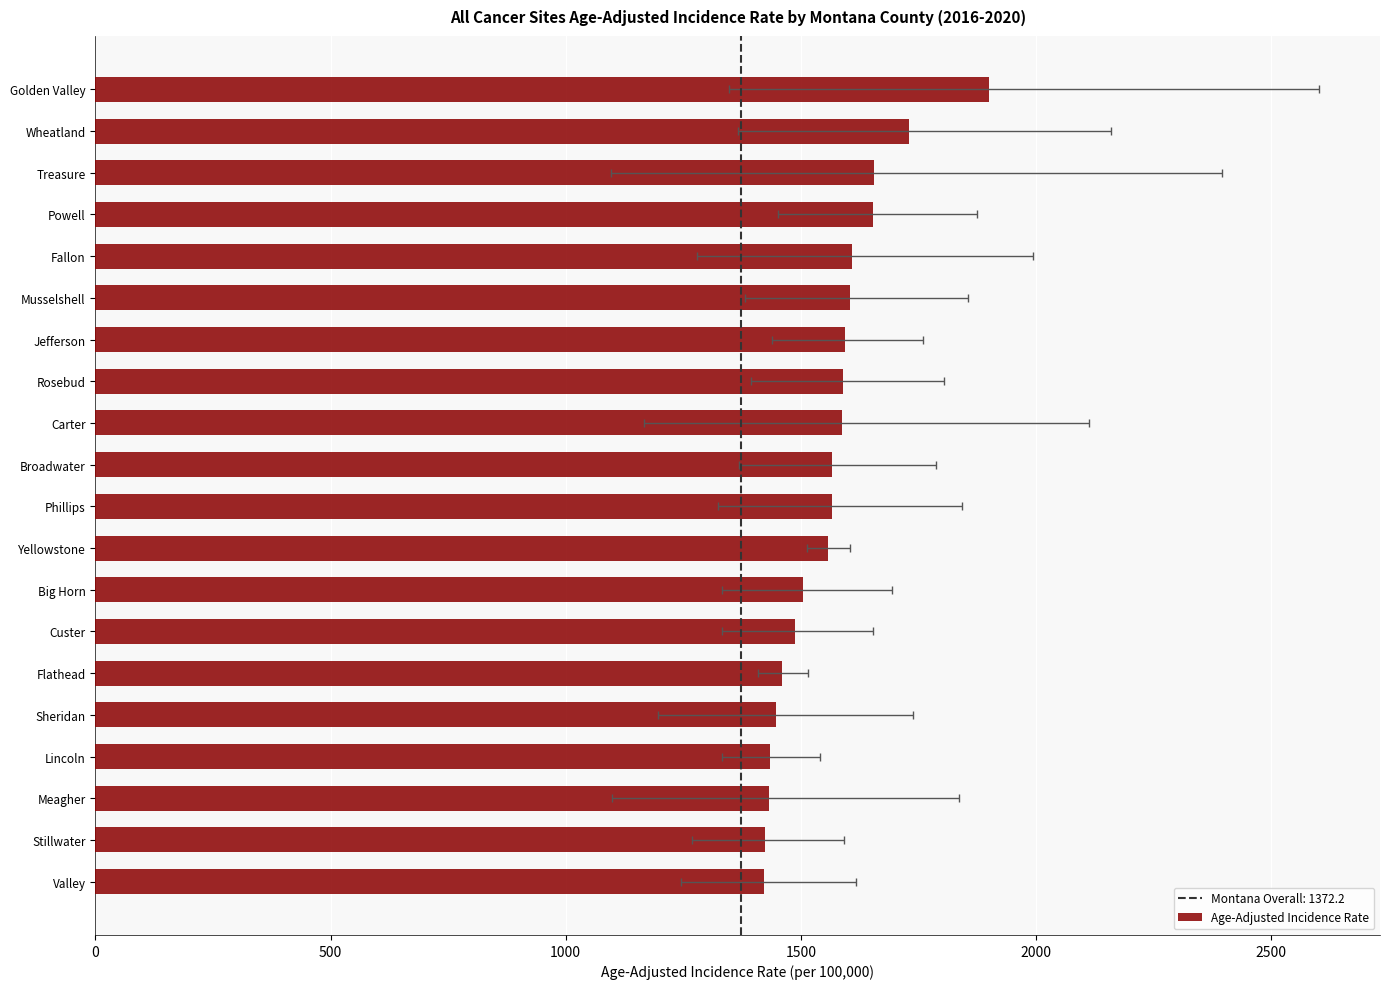

Count the number of categories in the chart.

20